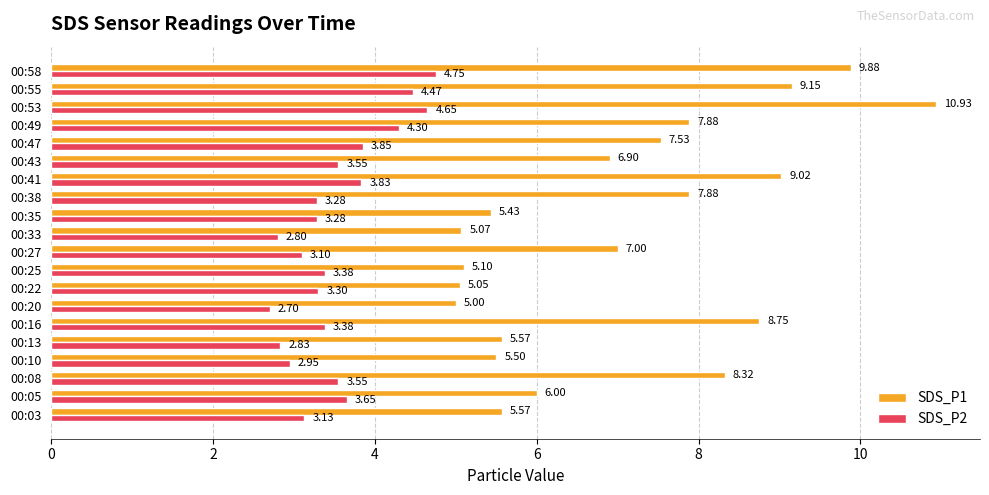

What is the lowest value of the SDS_P2 series?

2.7